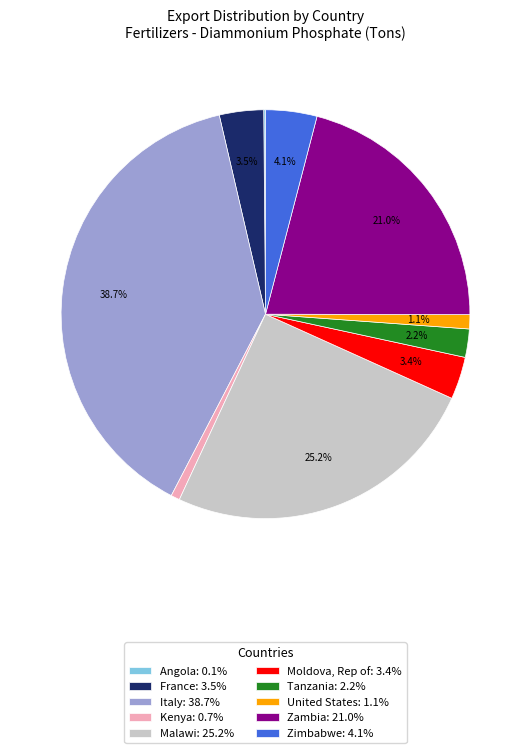

Is there any slice that represents more than half of the pie?

No